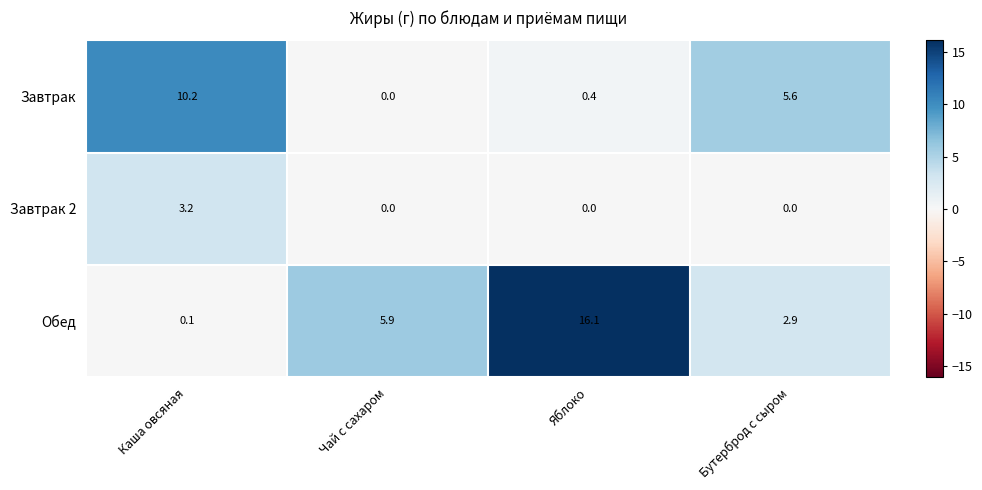

Count the number of data series in this chart.

3